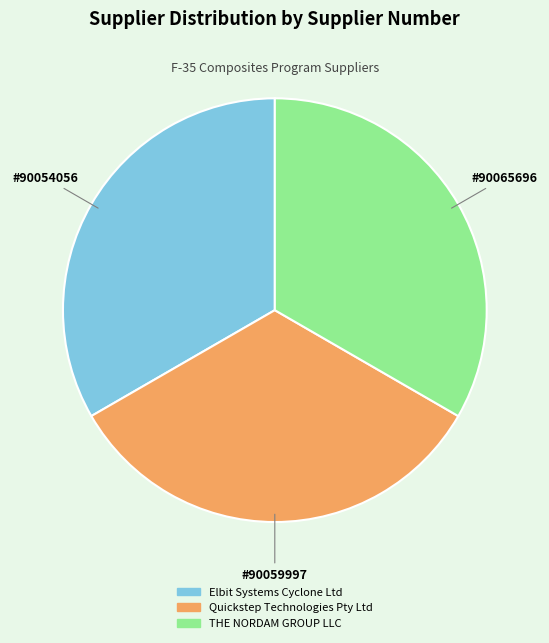

Approximately how many times larger is the value at Quickstep Technologies Pty Ltd compared to Elbit Systems Cyclone Ltd?

1.0